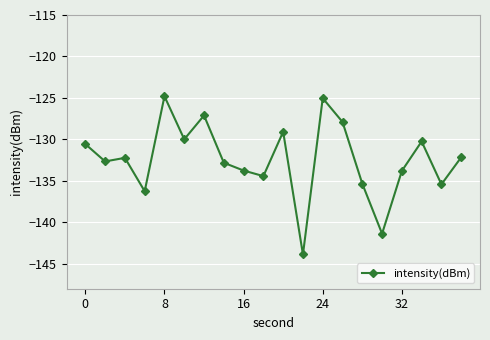

What is the value of the 5th point from the left?

-124.8